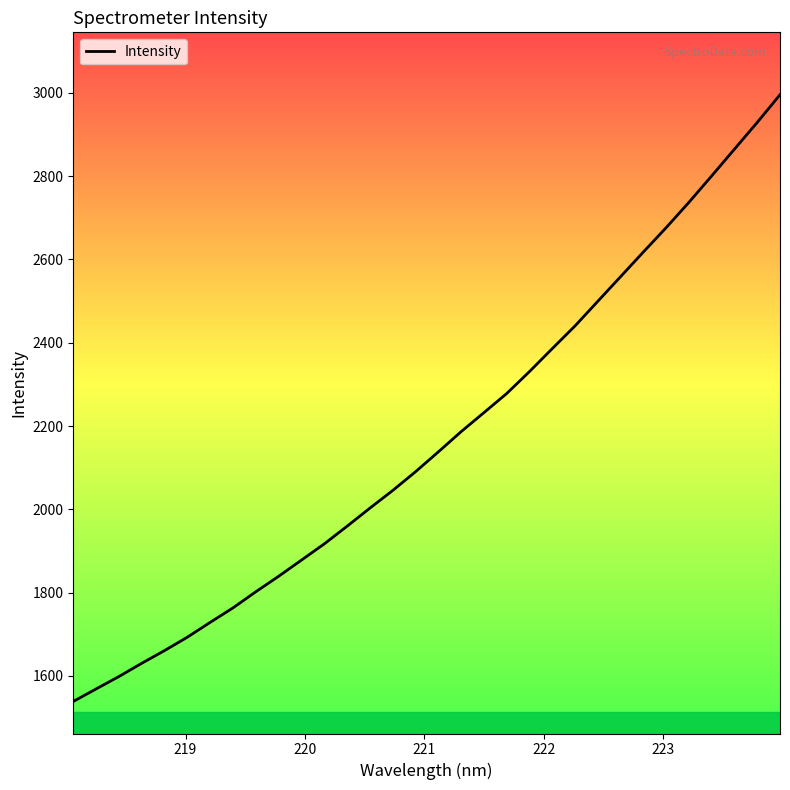

What is the difference between the maximum and minimum values?

1456.7